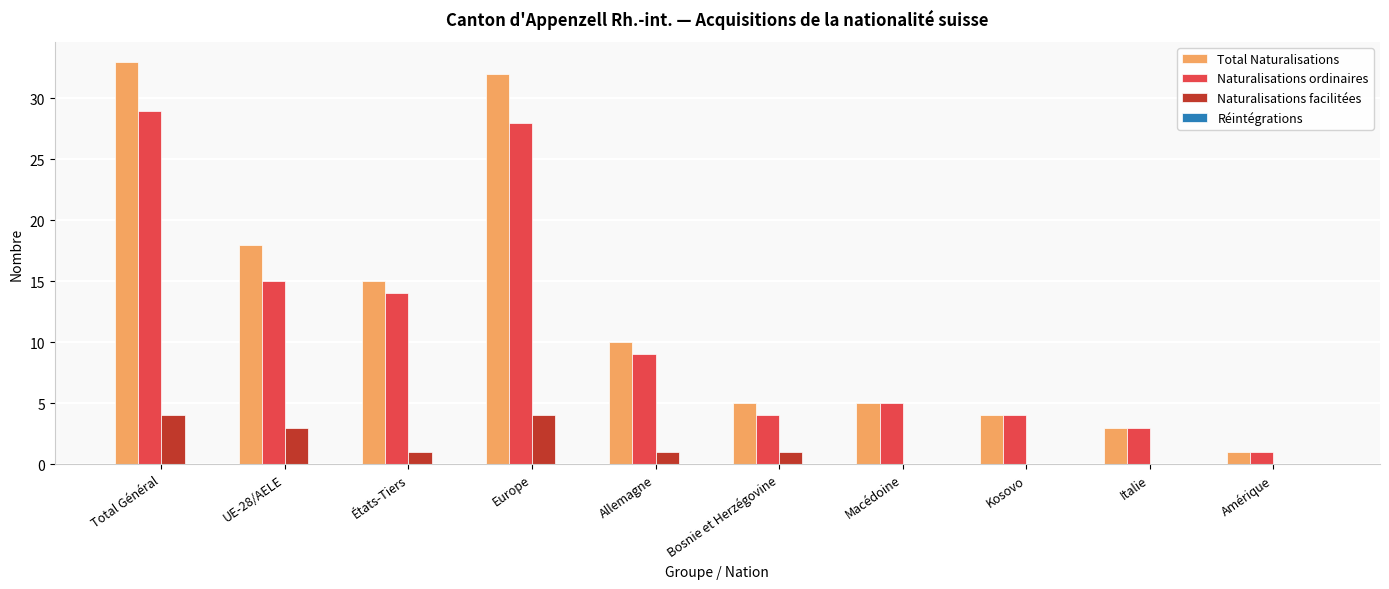

What is the total value across all series at Allemagne?

20